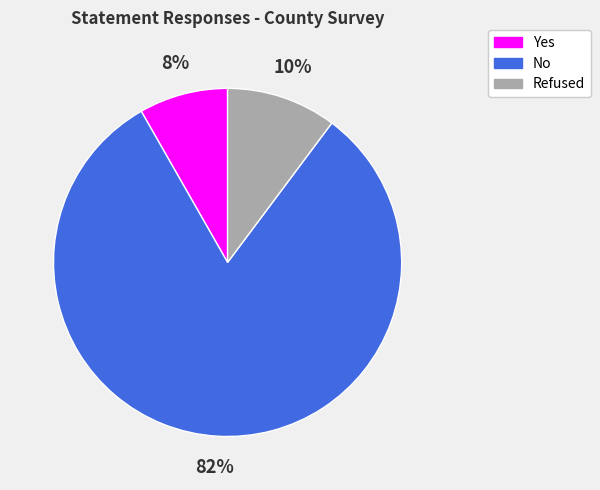

What is the largest slice in the pie chart?

No